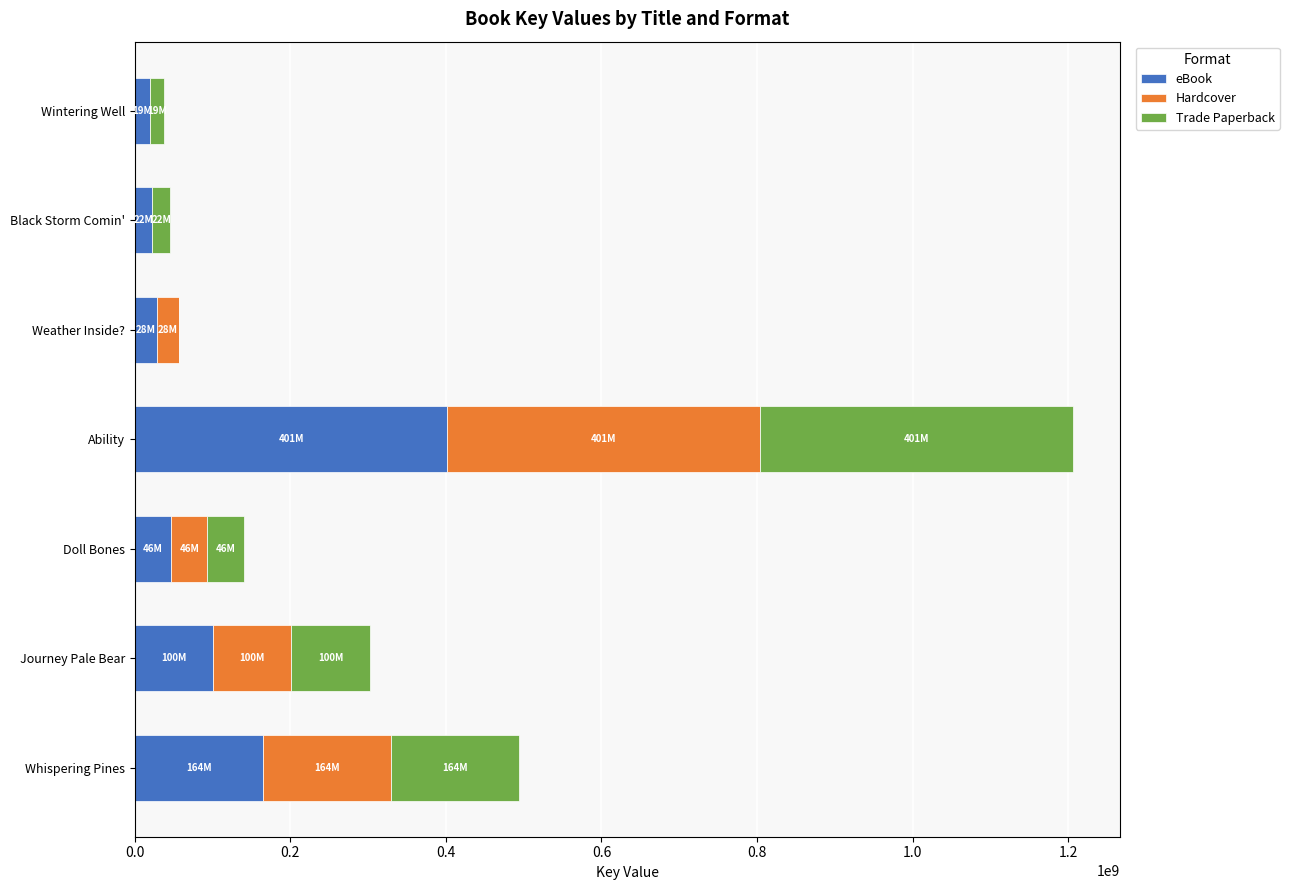

At which label does eBook reach its peak?

Ability